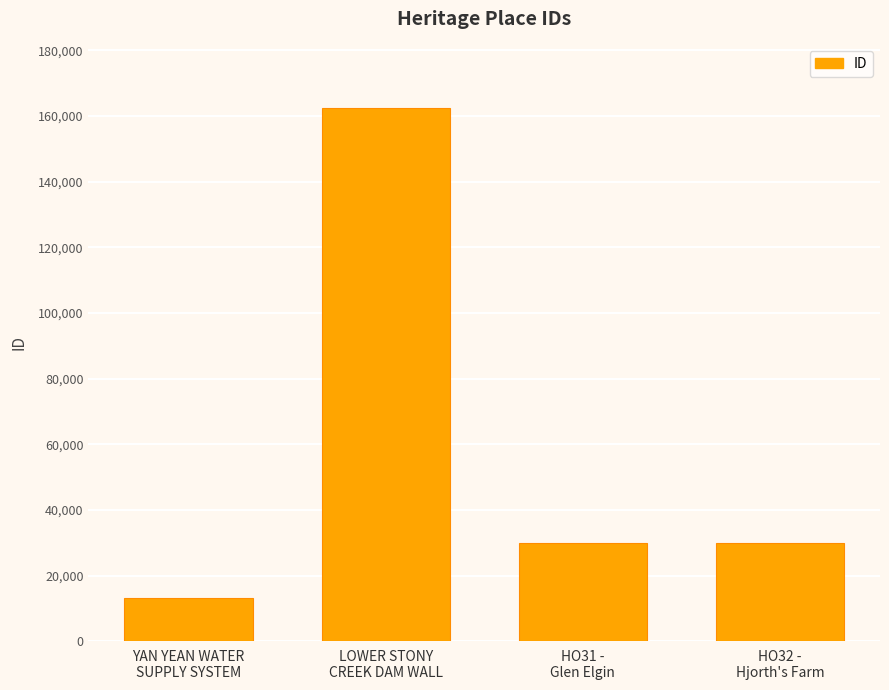

Which label corresponds to the smallest value in the chart?

YAN YEAN WATER
SUPPLY SYSTEM